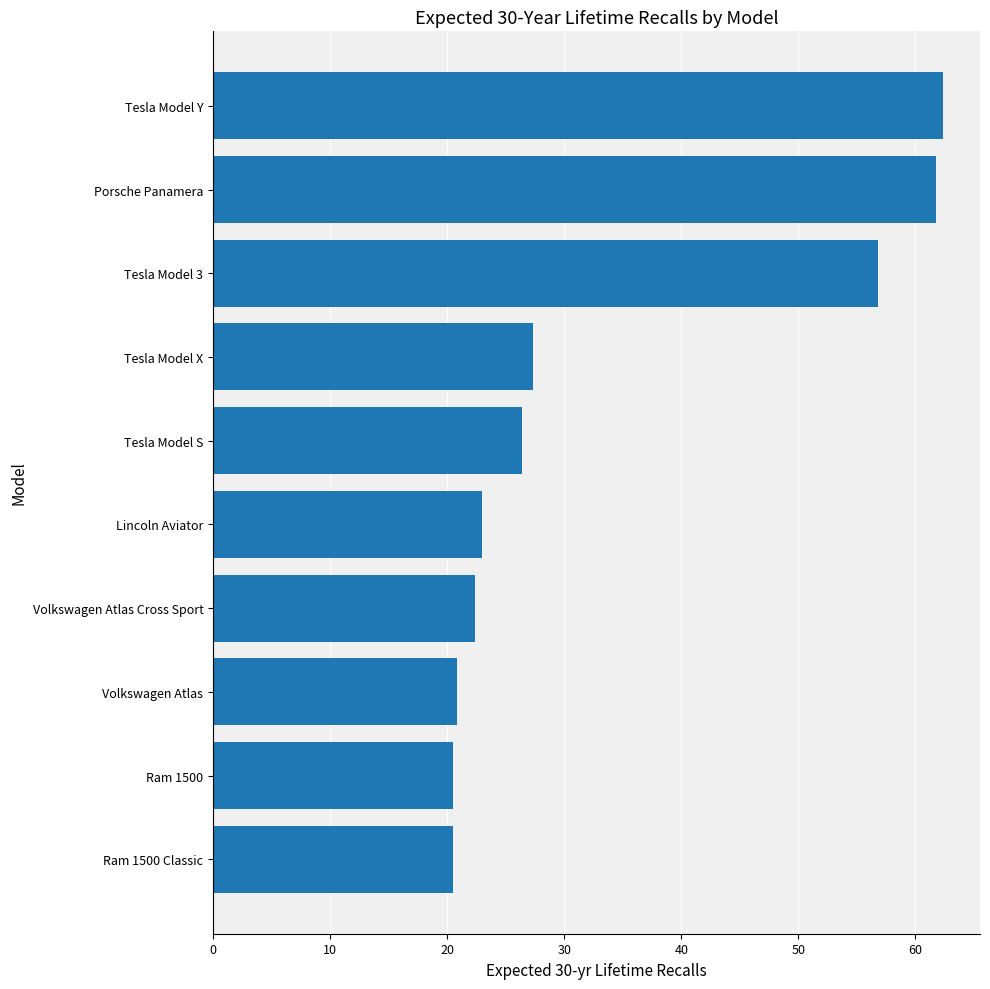

How many bars are there in total?

10